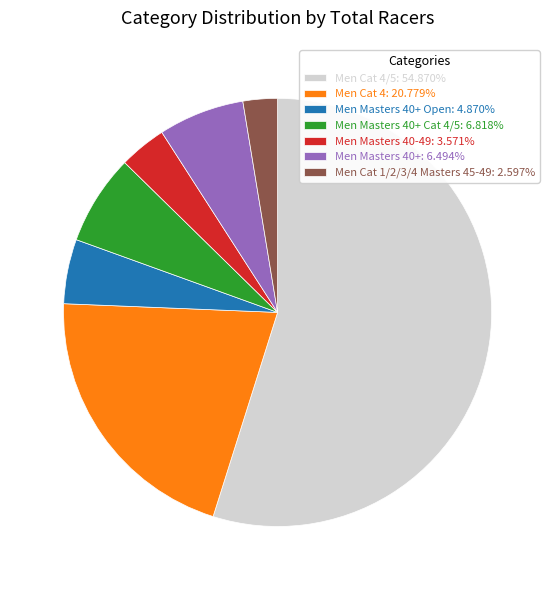

Is there any slice that represents more than half of the pie?

Yes